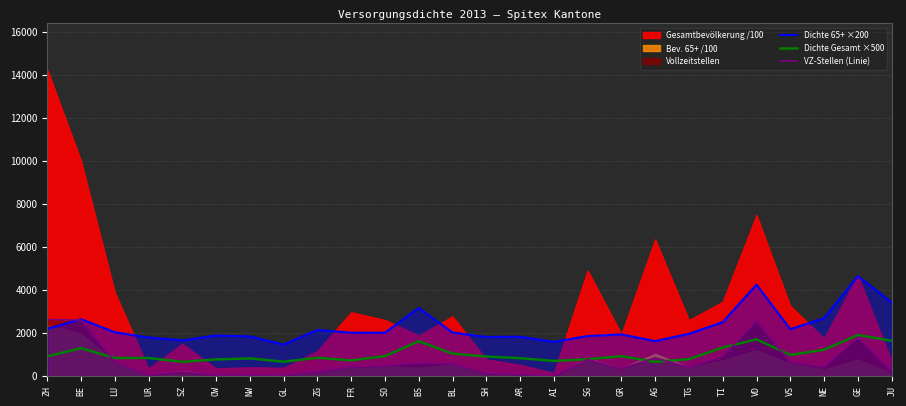

What is the value of the Dichte Gesamt ×500 point at the 23rd from the left?

991.3